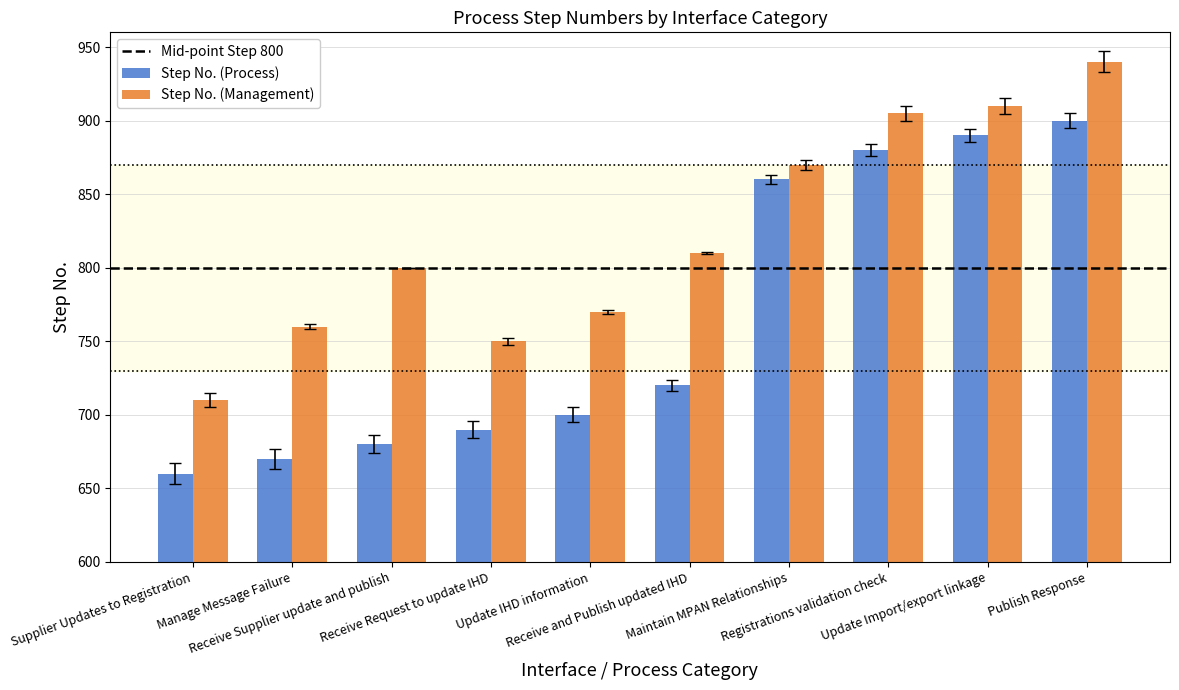

What is the label of the 1st bar from the left?

Supplier Updates to Registration